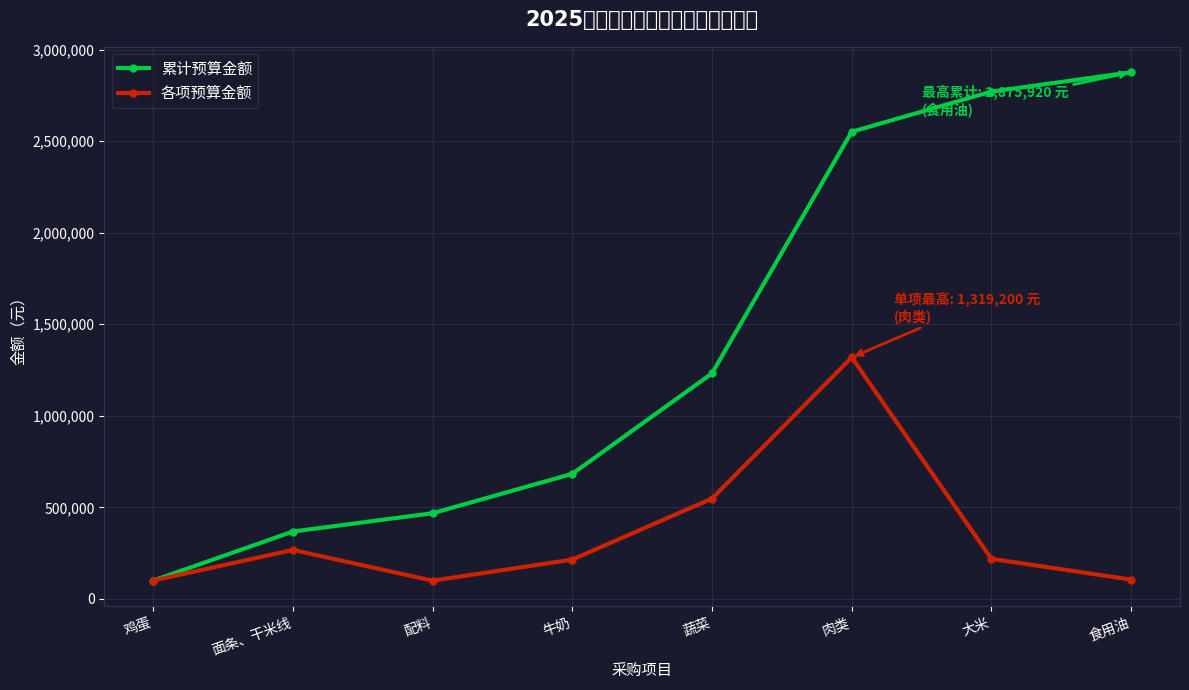

Is it true that 累计预算金额 equals 683170 at 牛奶?

True